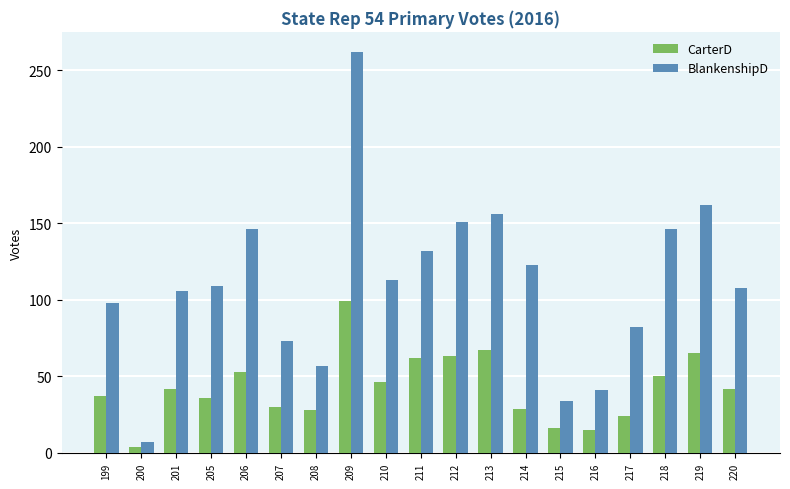

Is the value of CarterD at 199 greater than the value of BlankenshipD at 208?

No